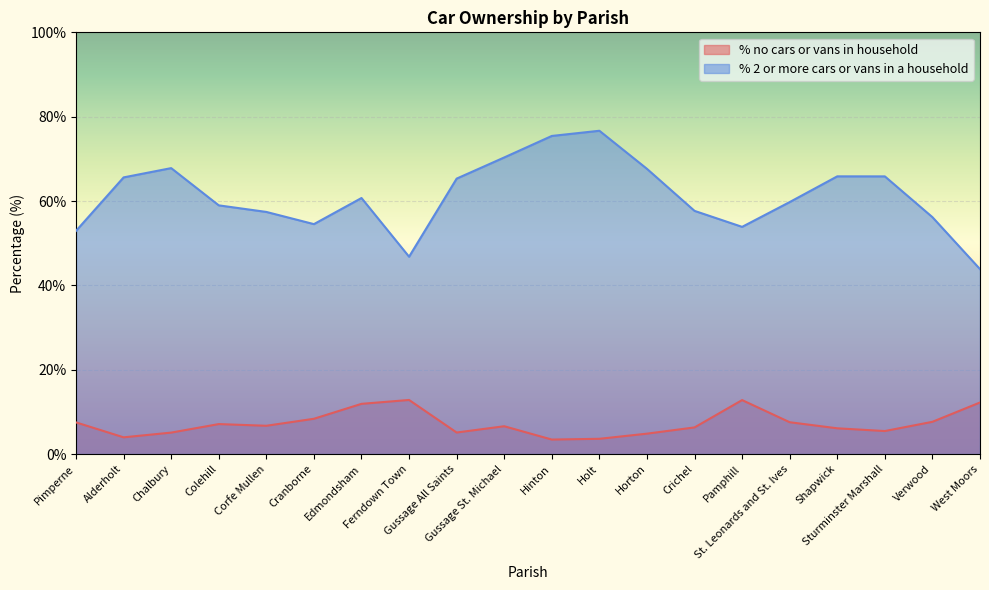

Reading left to right, list all the values displayed in this chart.

% no cars or vans in household: Pimperne=7.5	Alderholt=4.0	Chalbury=5.1	Colehill=7.1	Corfe Mullen=6.7	Cranborne=8.4	Edmondsham=11.9	Ferndown Town=12.8	Gussage All Saints=5.1	Gussage St. Michael=6.6	Hinton=3.4	Holt=3.6	Horton=4.8	Crichel=6.3	Pamphill=12.8	St. Leonards and St. Ives=7.5	Shapwick=6.1	Sturminster Marshall=5.5	Verwood=7.6	West Moors=12.2
% 2 or more cars or vans in a household: Pimperne=52.9	Alderholt=65.6	Chalbury=67.8	Colehill=59.0	Corfe Mullen=57.4	Cranborne=54.5	Edmondsham=60.7	Ferndown Town=46.8	Gussage All Saints=65.3	Gussage St. Michael=70.3	Hinton=75.4	Holt=76.7	Horton=67.6	Crichel=57.7	Pamphill=53.9	St. Leonards and St. Ives=59.8	Shapwick=65.8	Sturminster Marshall=65.8	Verwood=56.2	West Moors=43.9